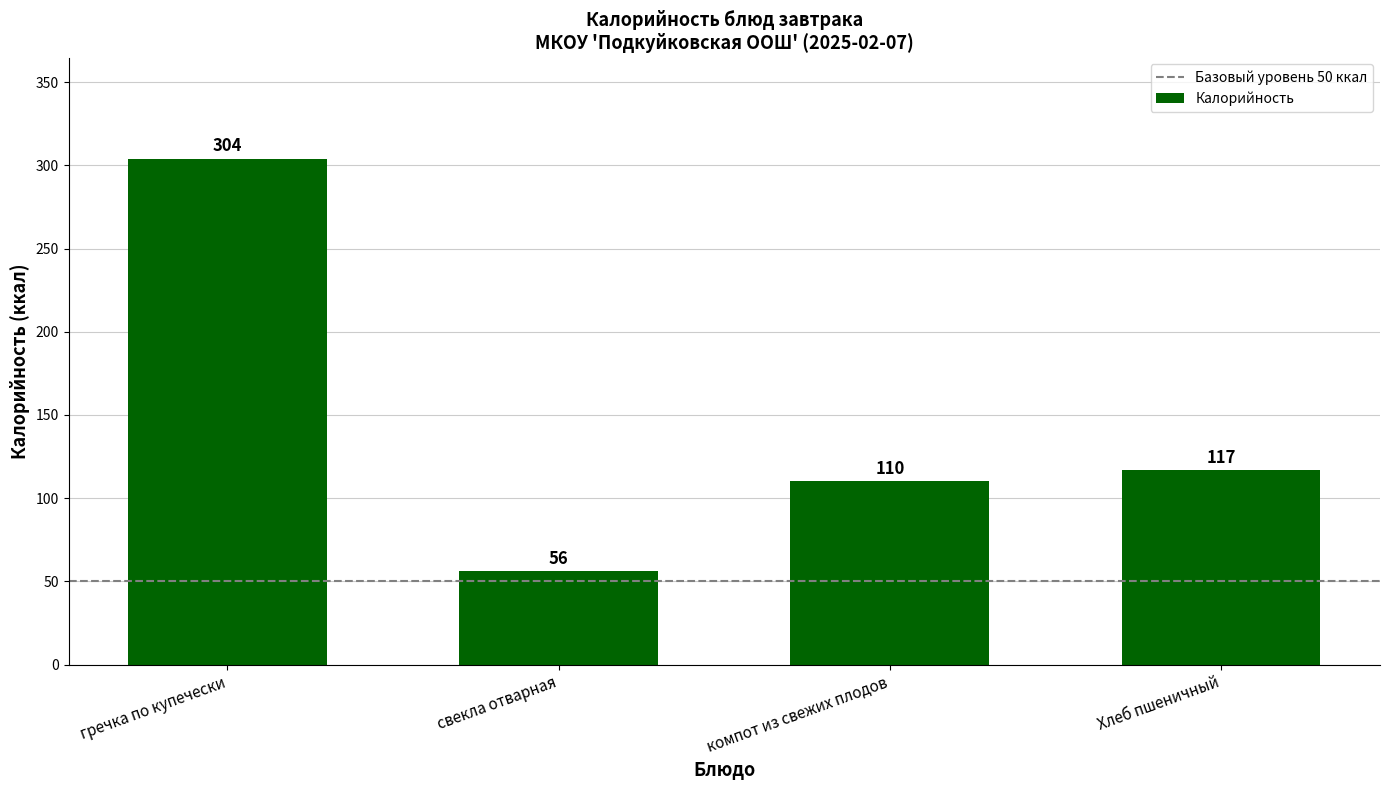

What is the value of the 3rd bar from the left?

110